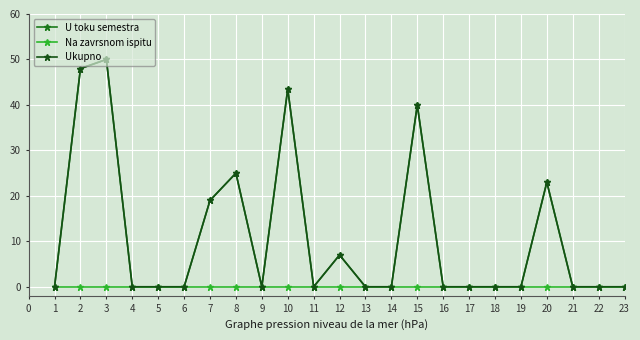

Reading left to right, what are all the values shown in this chart?

U toku semestra: 0.0	48.0	50.0	0.0	0.0	0.0	19.0	25.0	0.0	43.5	0.0	7.0	0.0	0.0	40.0	0.0	0.0	0.0	0.0	23.0	0.0	0.0	0.0
Na zavrsnom ispitu: 0.0	0.0	0.0	0.0	0.0	0.0	0.0	0.0	0.0	0.0	0.0	0.0	0.0	0.0	0.0	0.0	0.0	0.0	0.0	0.0	0.0	0.0	0.0
Ukupno: 0.0	48.0	50.0	0.0	0.0	0.0	19.0	25.0	0.0	43.5	0.0	7.0	0.0	0.0	40.0	0.0	0.0	0.0	0.0	23.0	0.0	0.0	0.0